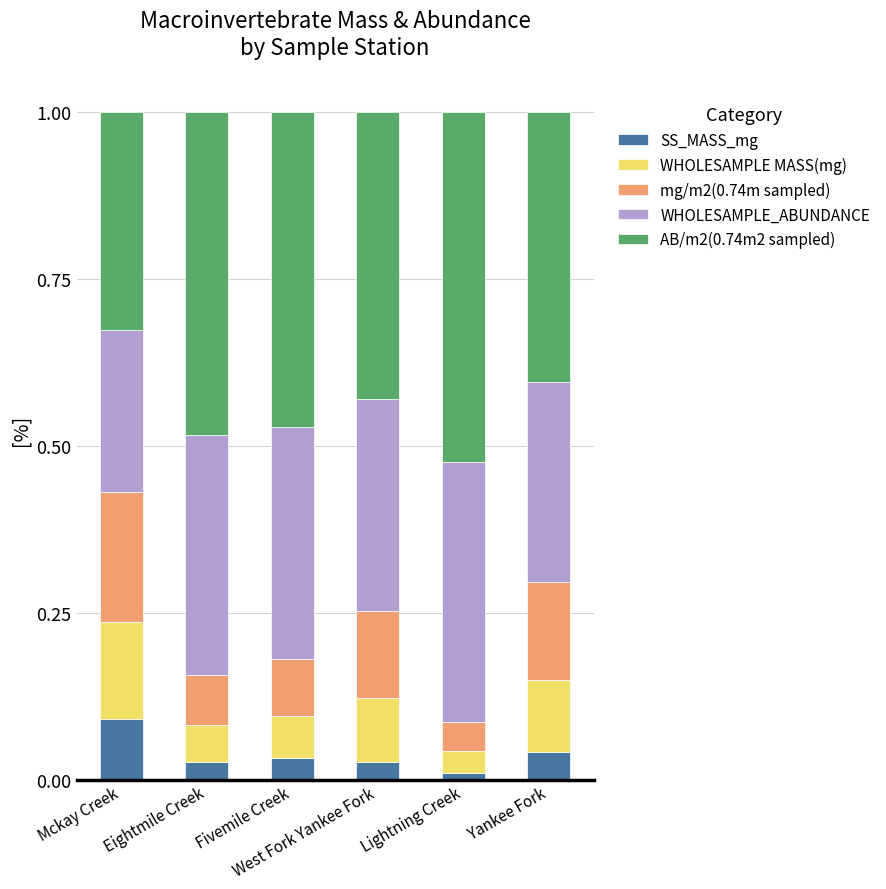

Count the number of categories in the chart.

6